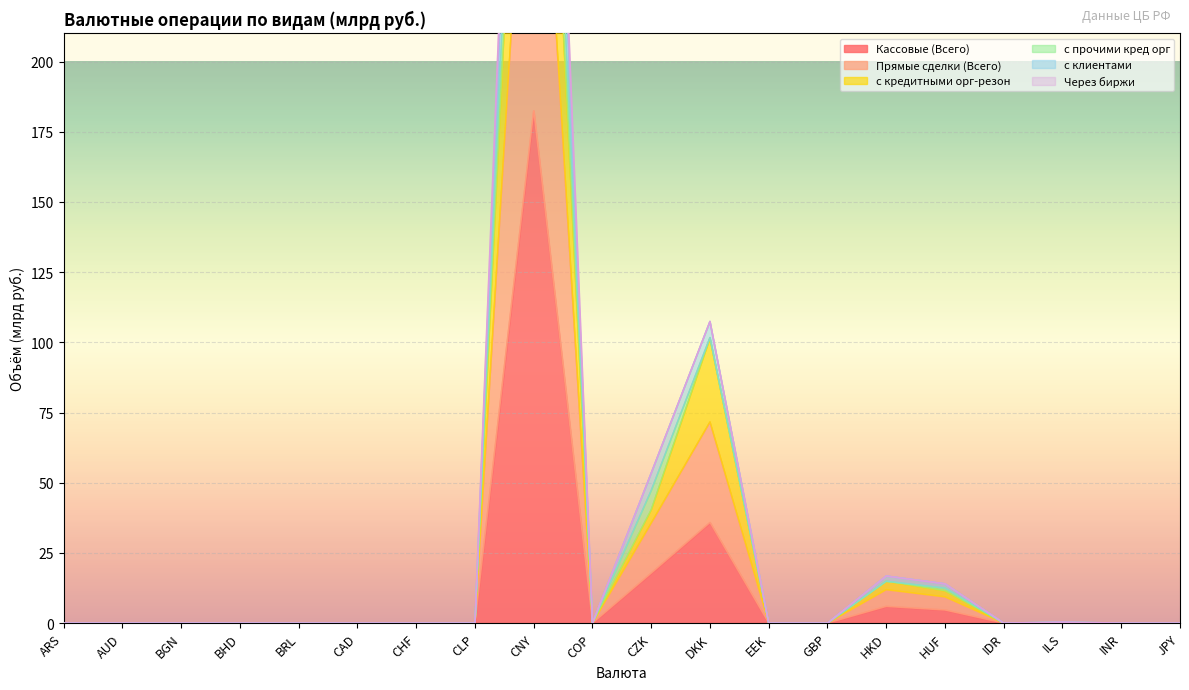

What is the difference between the maximum and minimum values in the Кассовые (Всего) series?

182.4